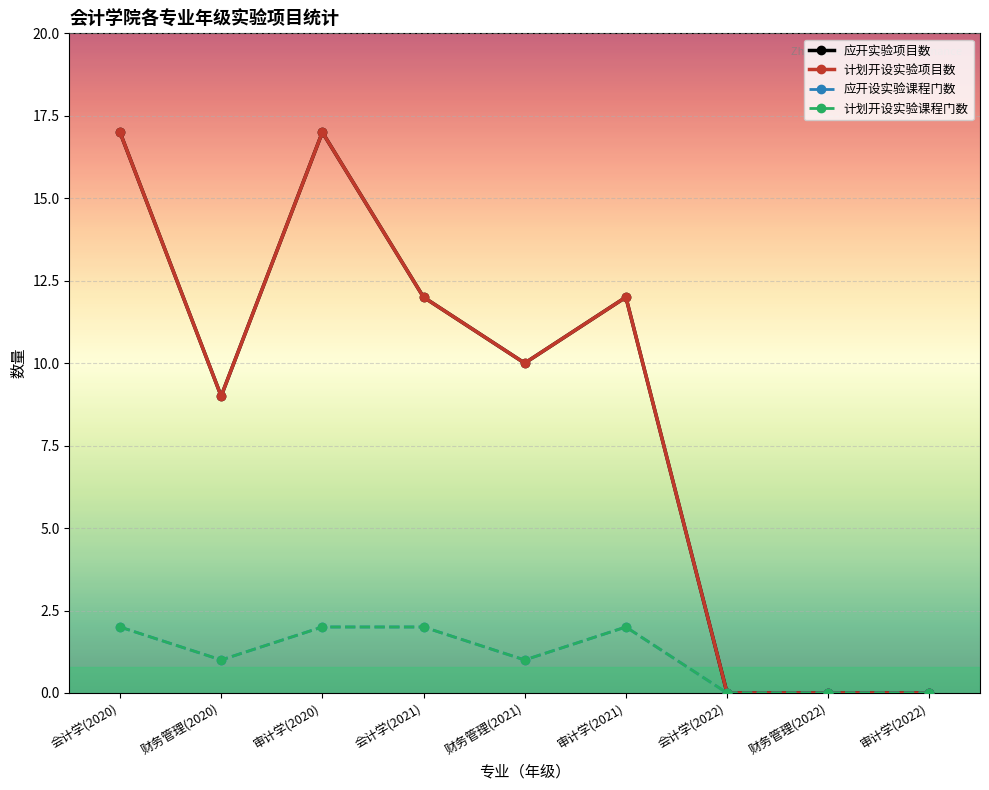

Is this an area chart (filled region under the line)?

No